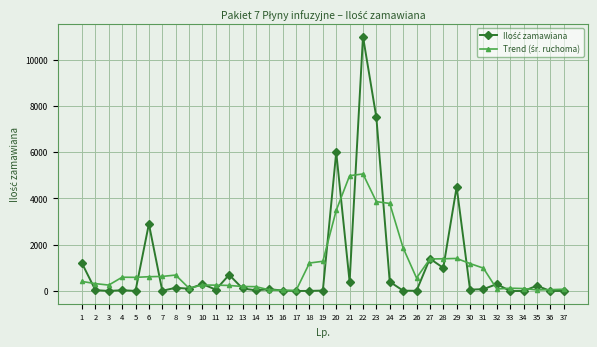

How many distinct data groups are displayed?

2